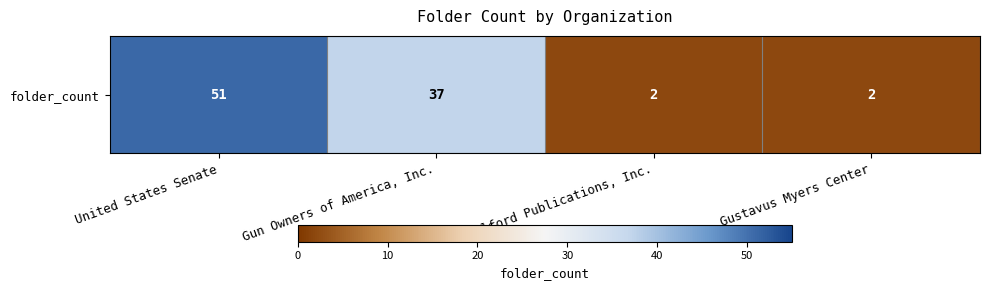

What is the sum of all values?

92